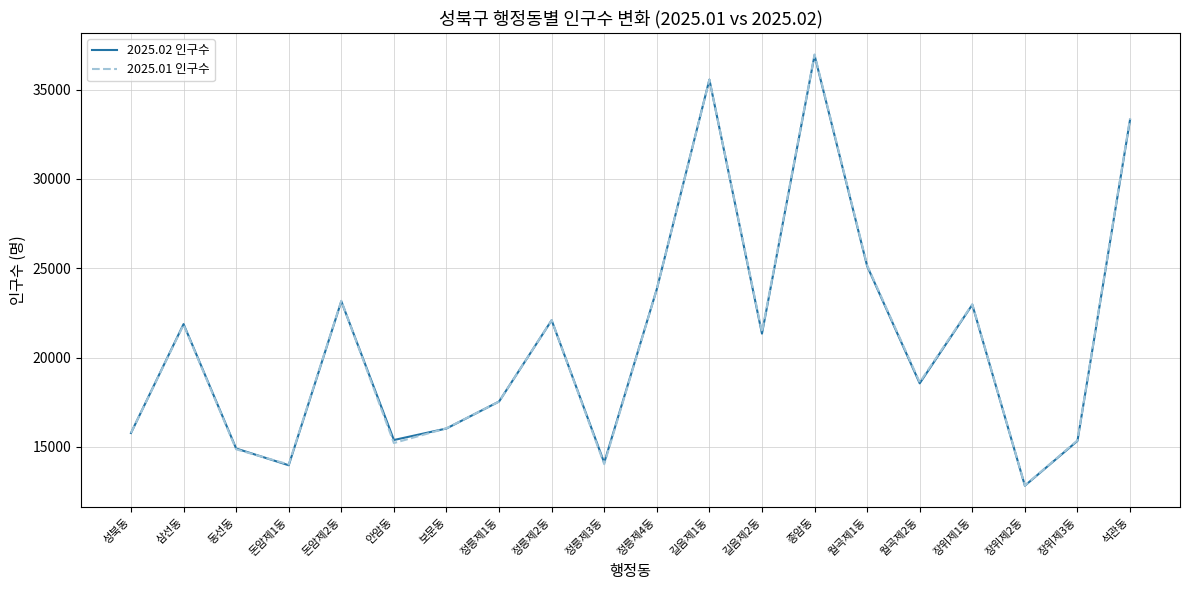

The 2025.01 인구수 series shows 14014 at 돈암제1동. True or false?

True